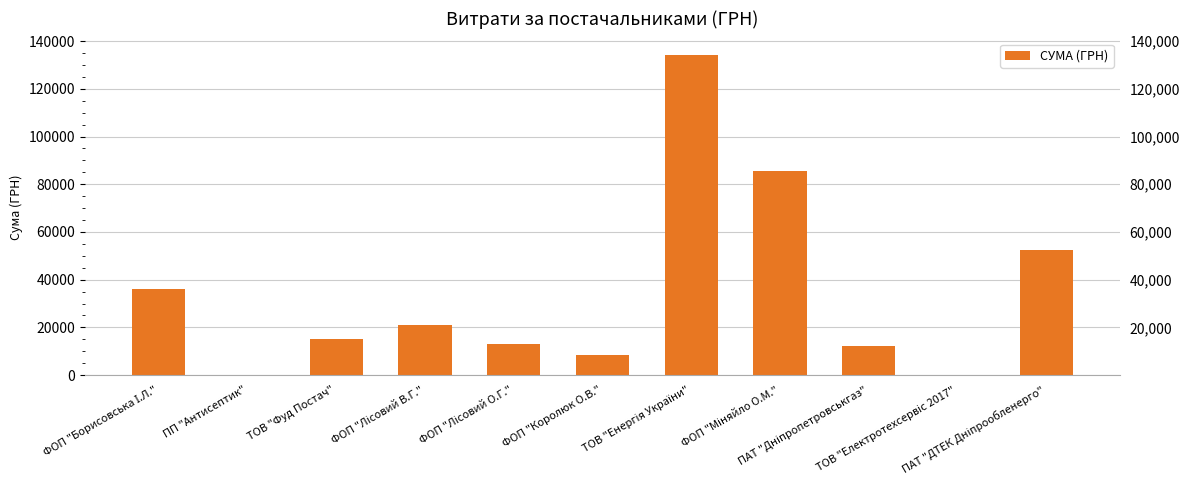

Reading left to right, list all the values displayed in this chart.

36073.5	135.0	14919.2	20901.3	13064.7	8259.6	134362.3	85508.0	12083.9	116.0	52417.0